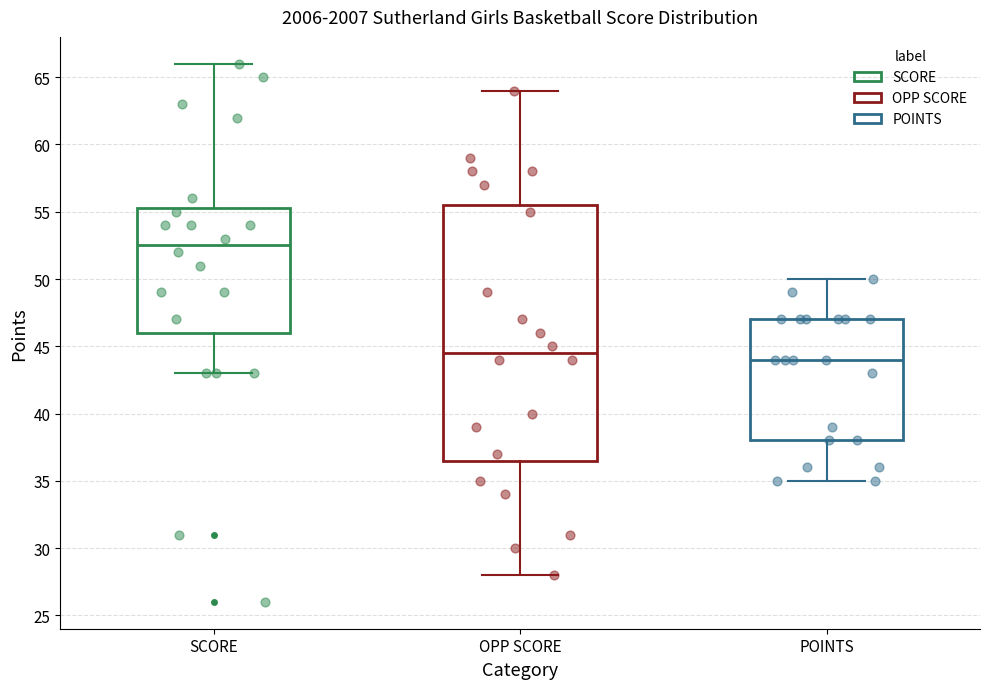

Which box has the lowest median line?

POINTS